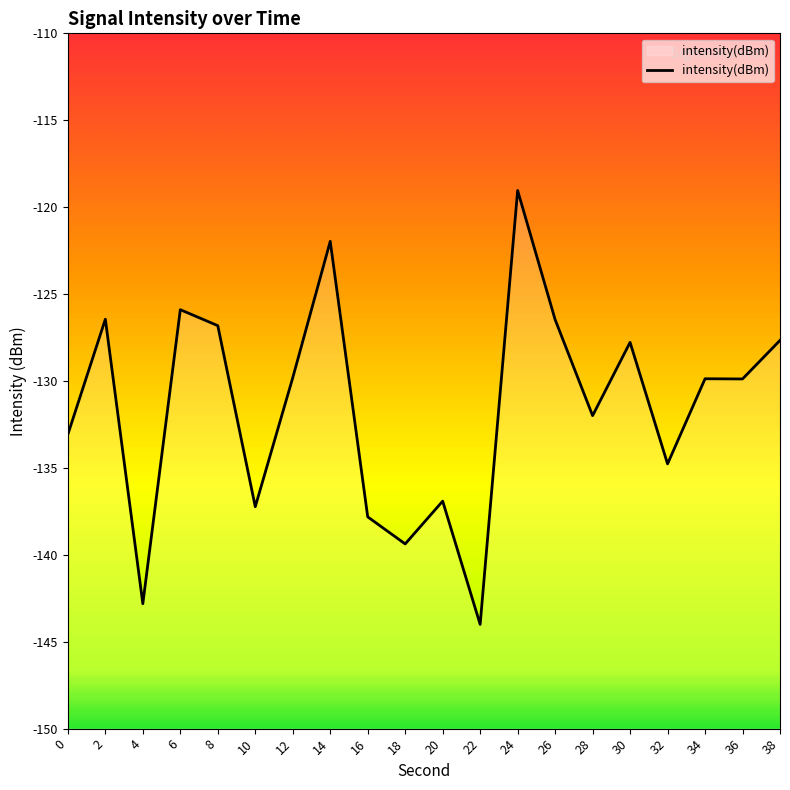

At which category does the chart reach its peak across all series?

24